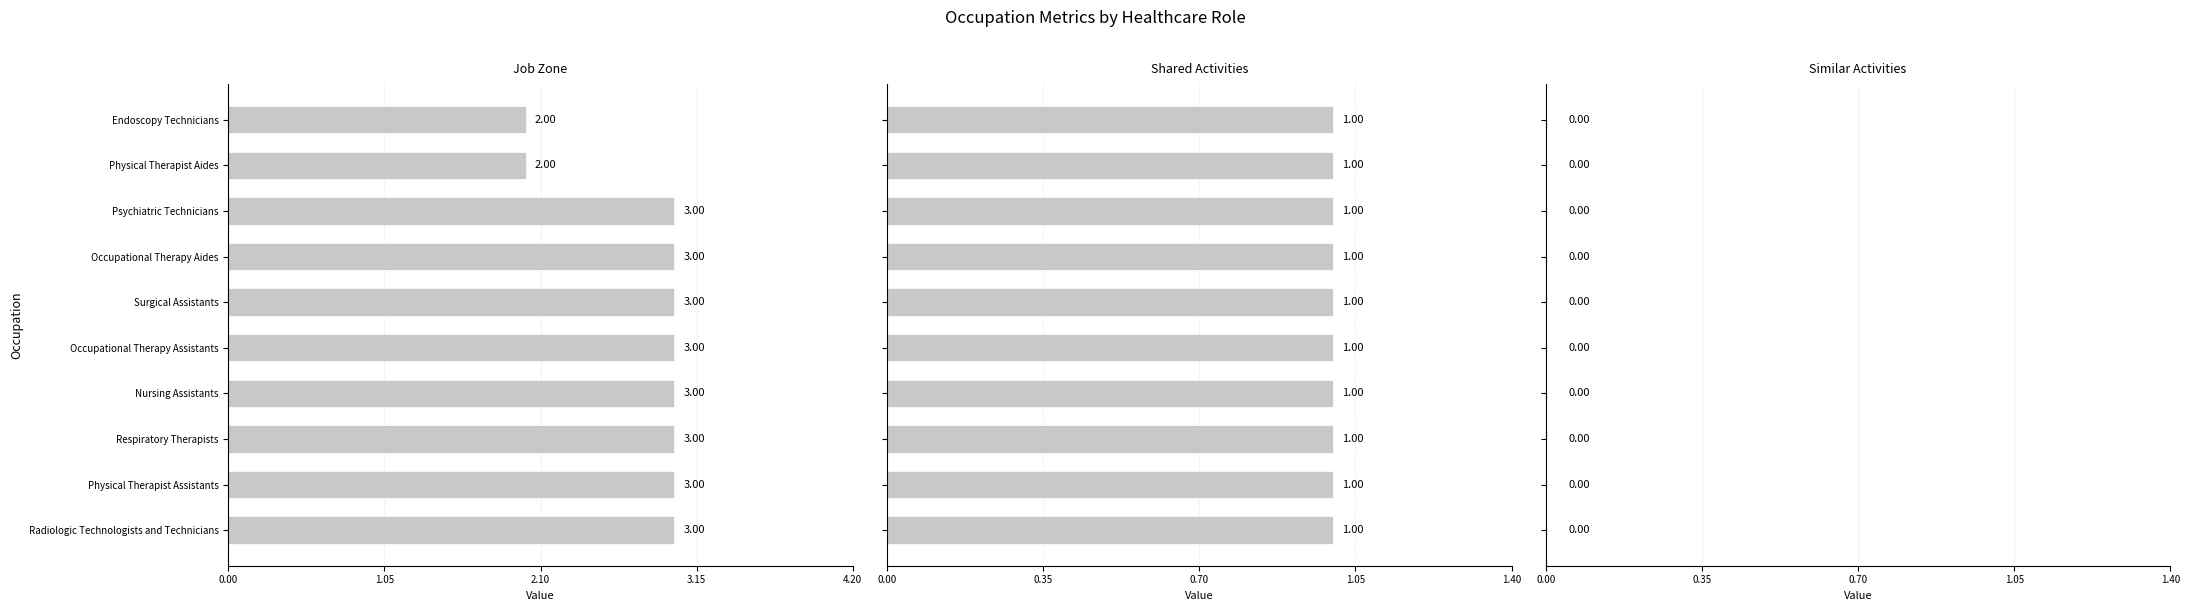

Which series has the widest spread of values?

Job Zone